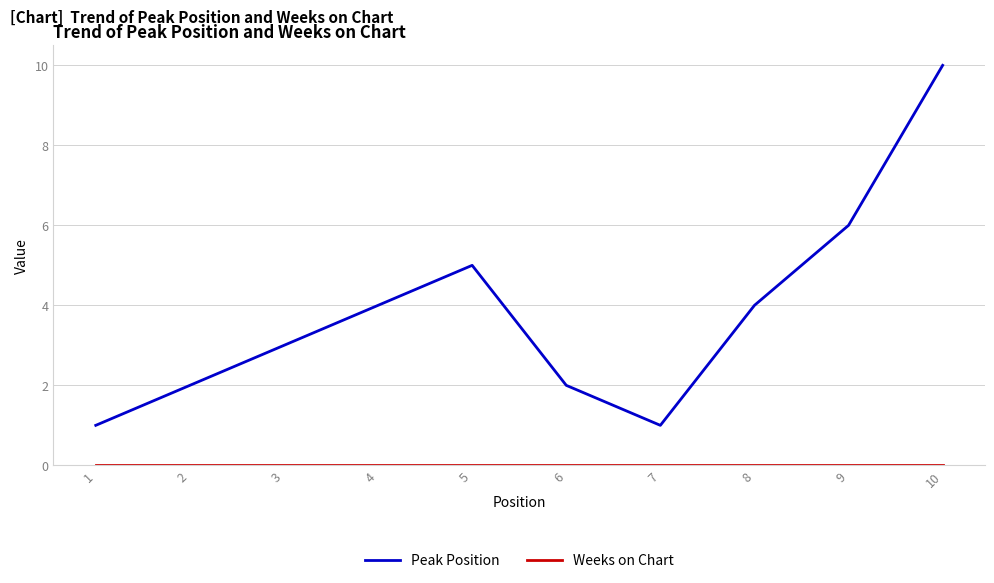

Is it true that Peak Position equals 4 at 8?

True